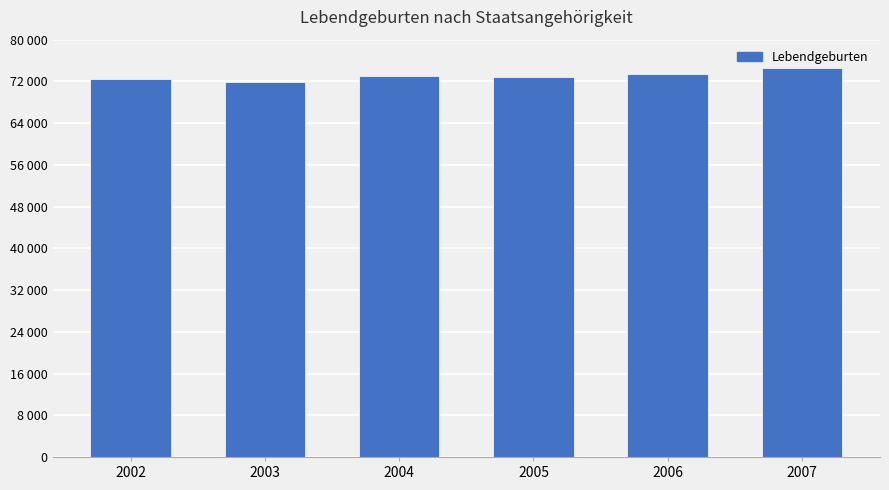

Reading left to right, extract all data points from this chart.

2002=72372	2003=71848	2004=73082	2005=72903	2006=73371	2007=74494